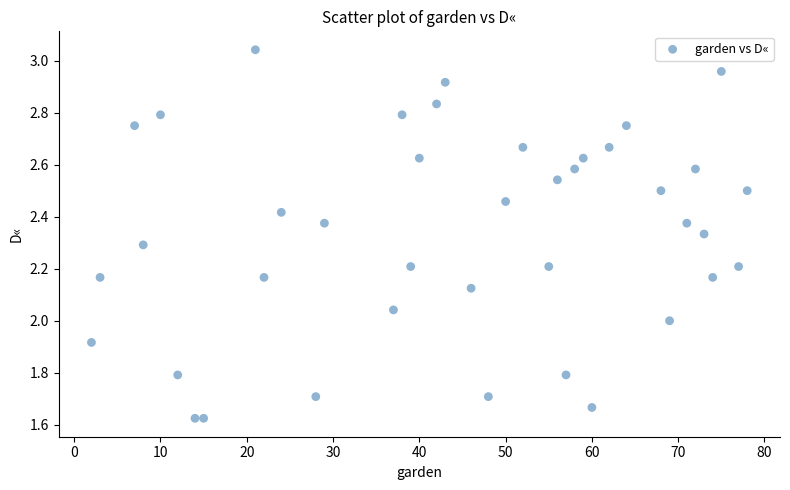

What is the range of Y values (max minus min)?

1.4